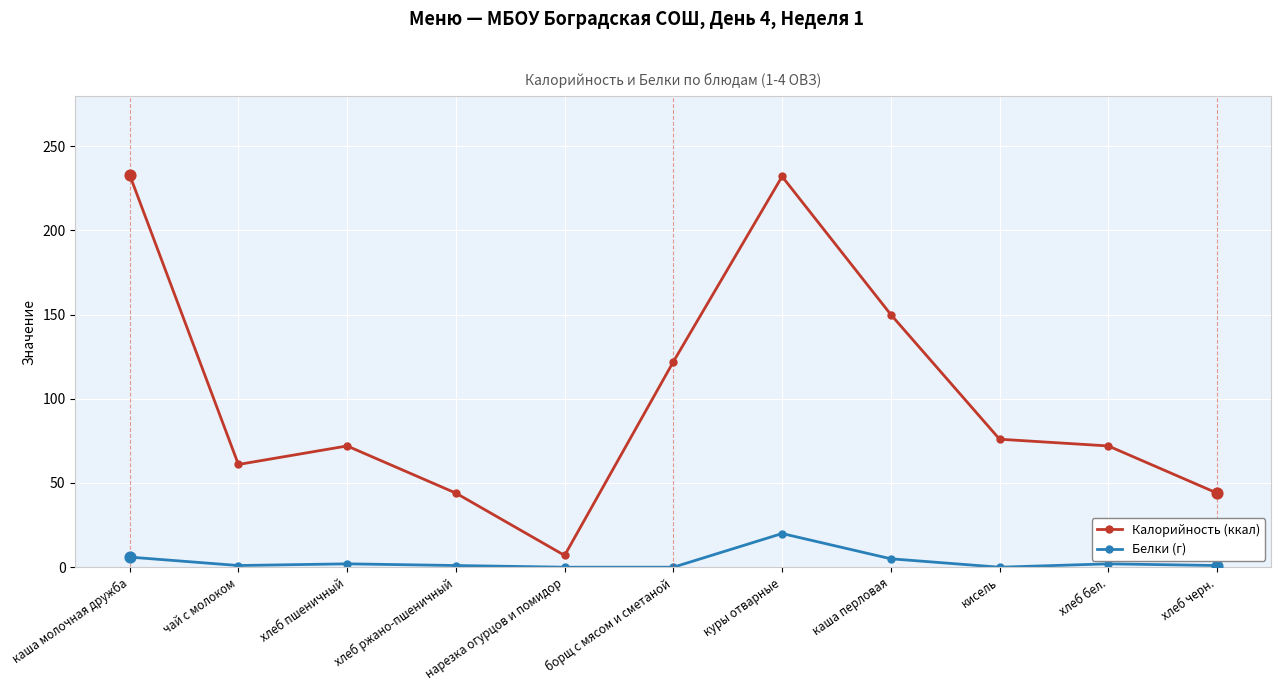

What is the total value across all series at хлеб черн.?

45